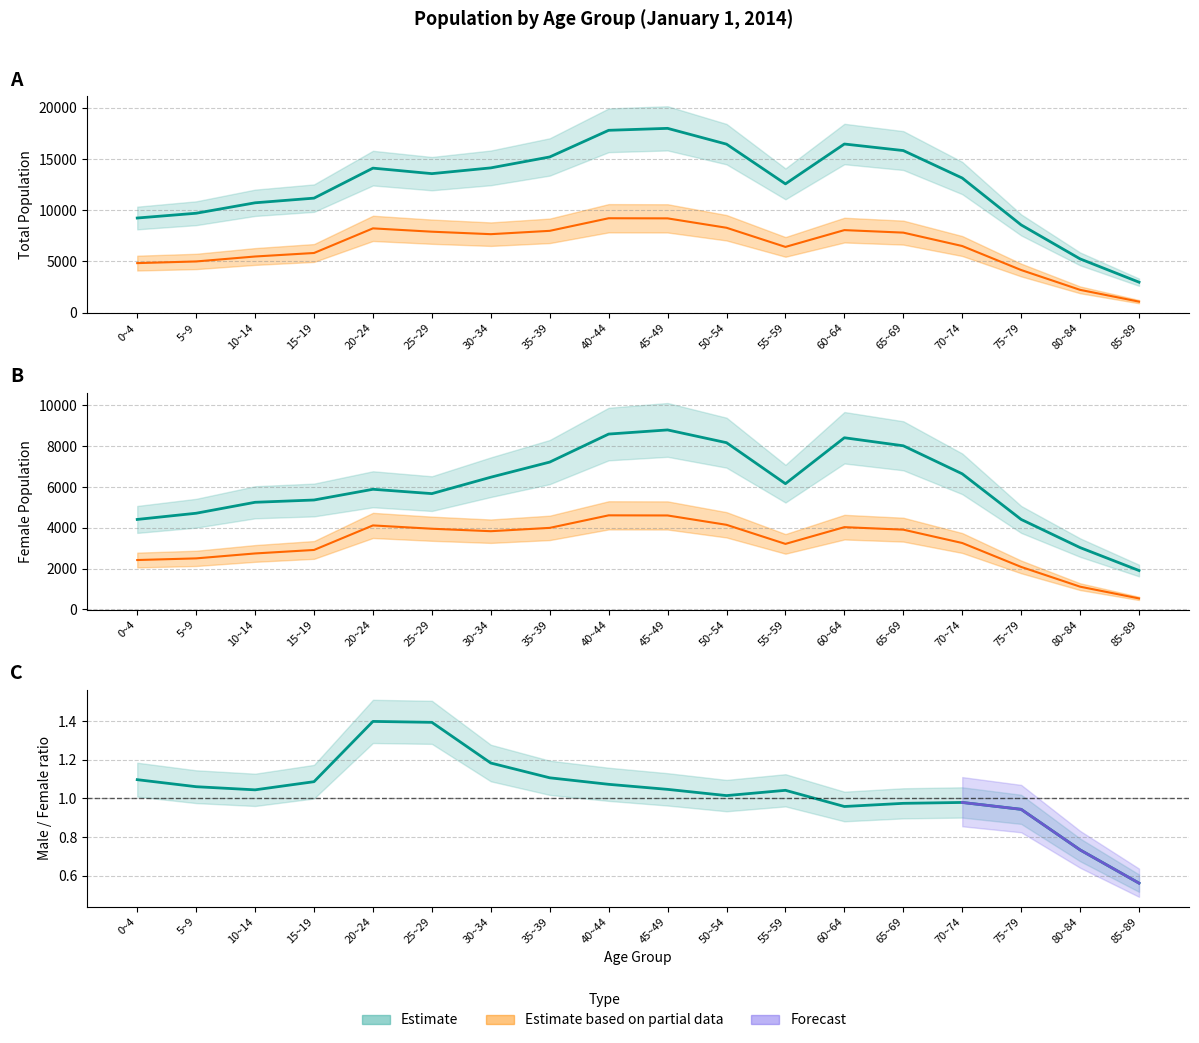

What is the difference between the highest and lowest values at 0~4?

4832